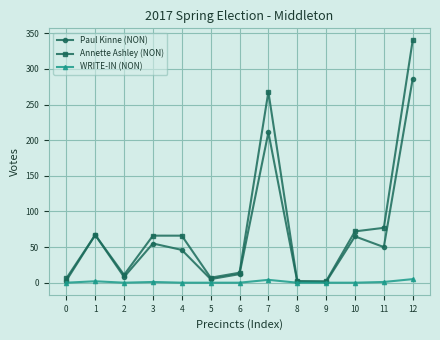

Which series has the largest range (max minus min)?

Annette Ashley (NON)